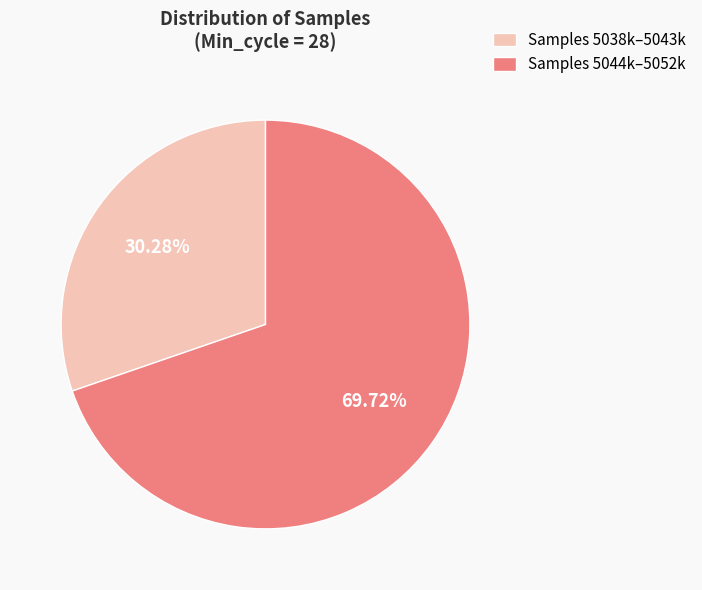

What is the largest slice in the pie chart?

Samples 5044k–5052k